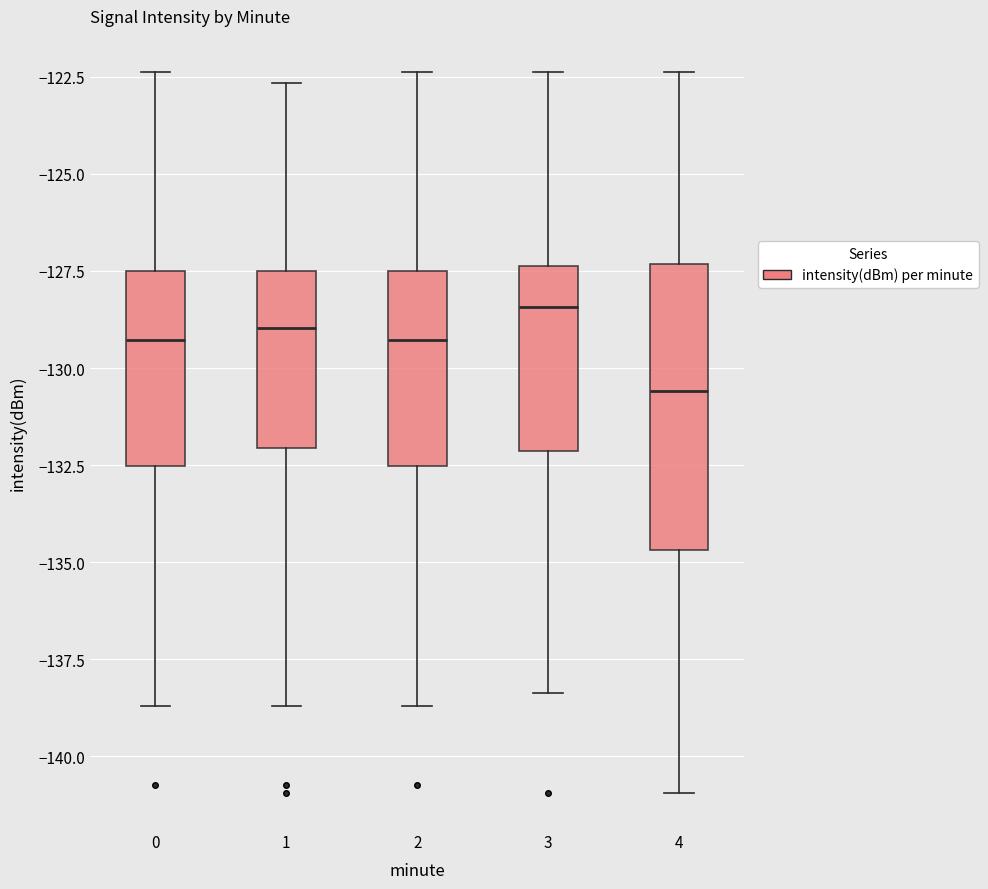

Where does the lower whisker of the box at x = 0 end on the y-axis? The values are not printed on the chart, so give them approximately, as read against the axis.

-138.5